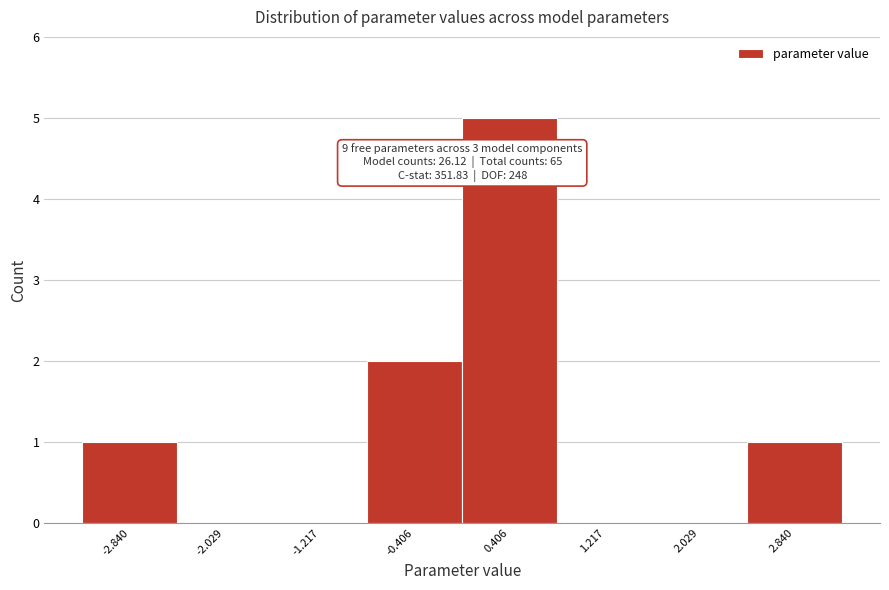

Over which range of the x-axis is the bar tallest?

0.0 to 0.8